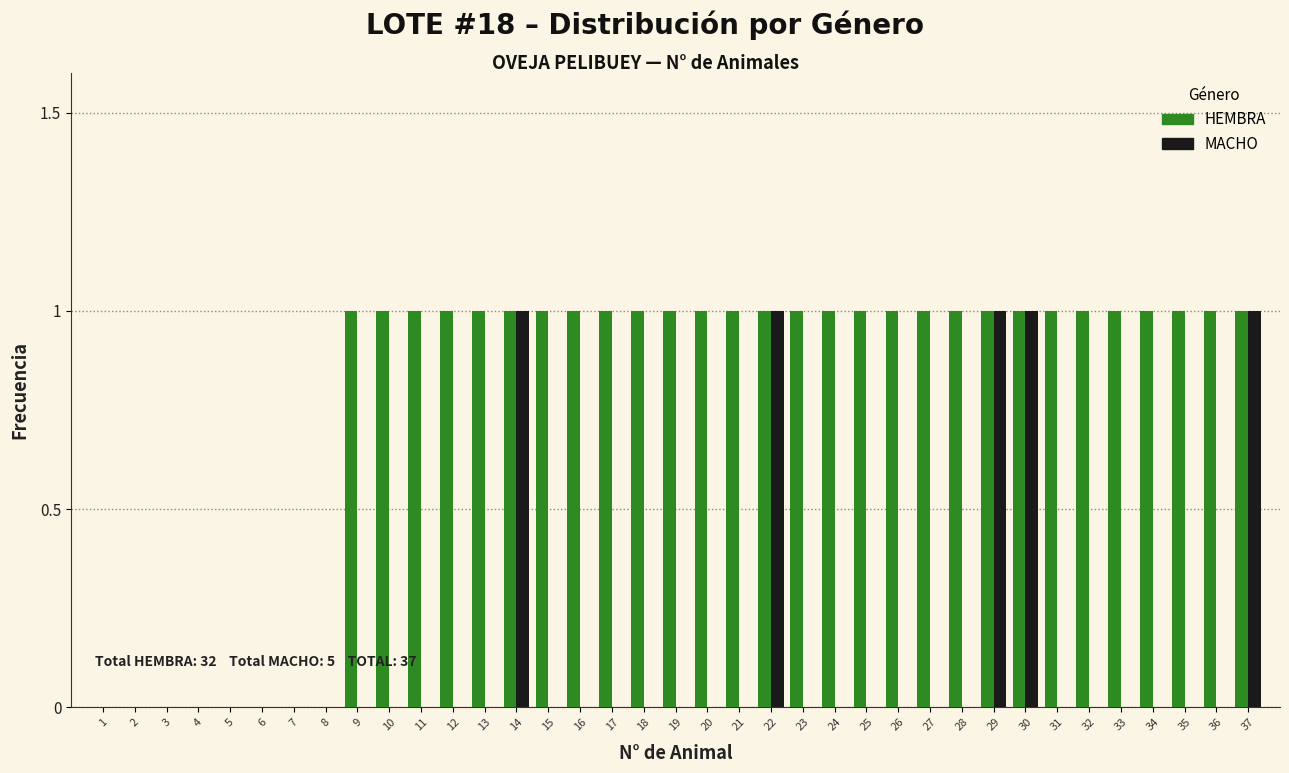

Which series has the largest total across all categories?

HEMBRA